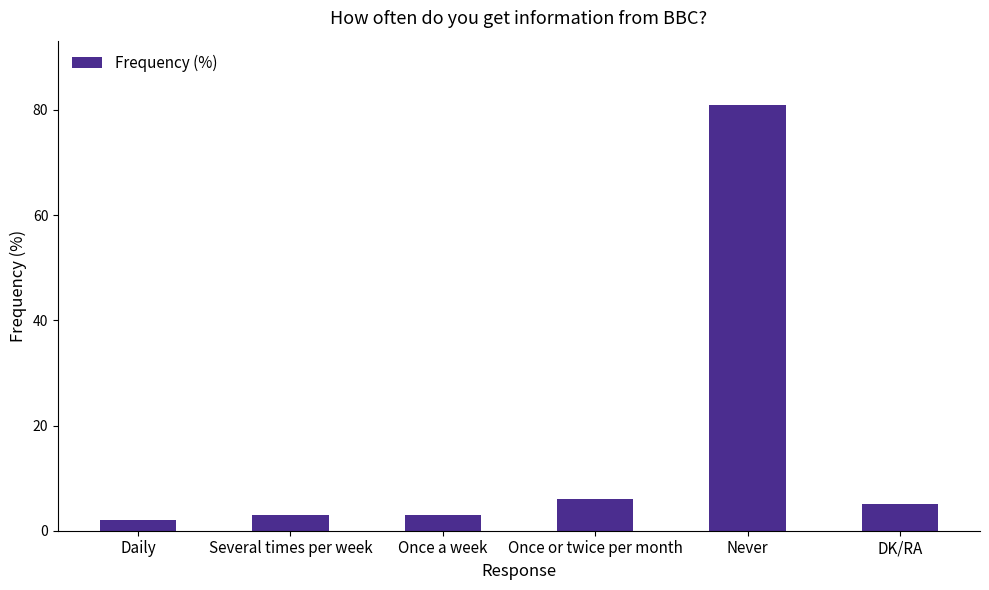

What is the minimum value shown in the chart?

2